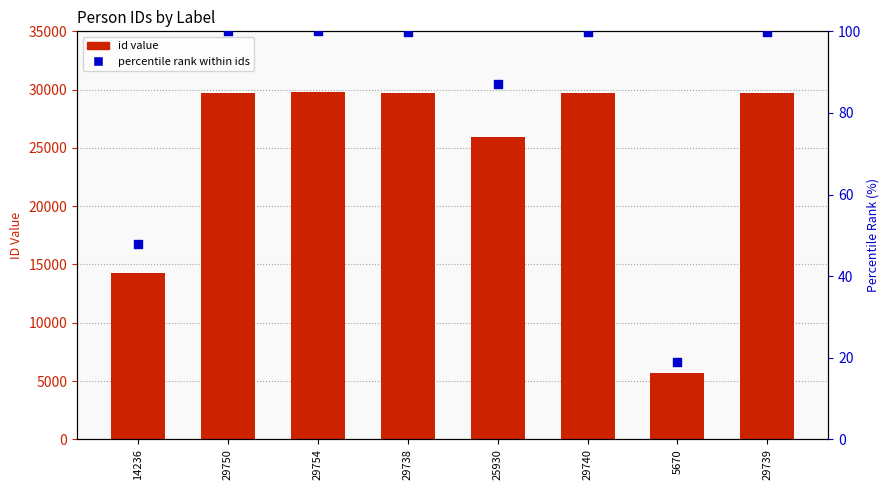

Which series contains the highest Y value?

id value